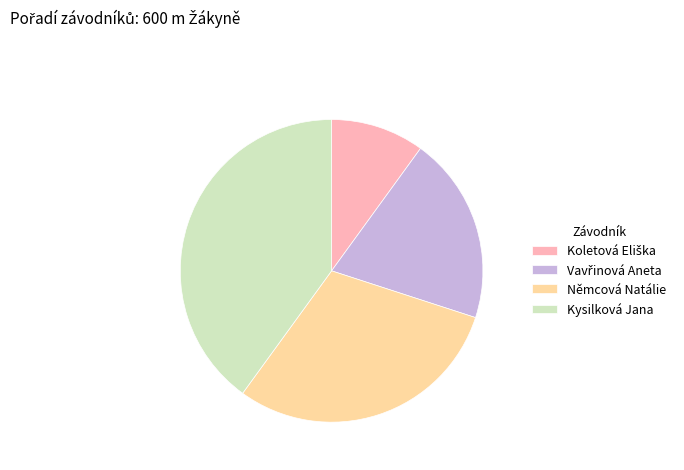

Does Kysilková Jana represent more than half of the total?

No